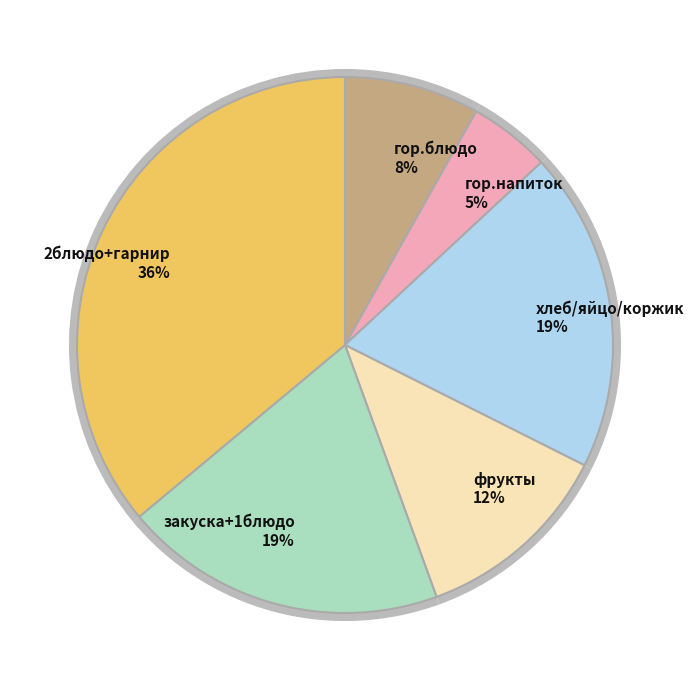

The яйцо отварное slice represents 20% of the pie. True or false?

False